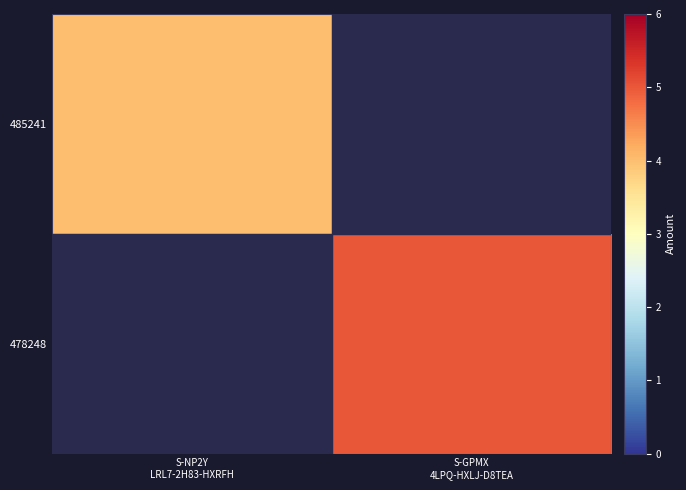

The value of 478248 at S-GPMX 4LPQ-HXLJ-D8TEA is 3.4. True or false?

False